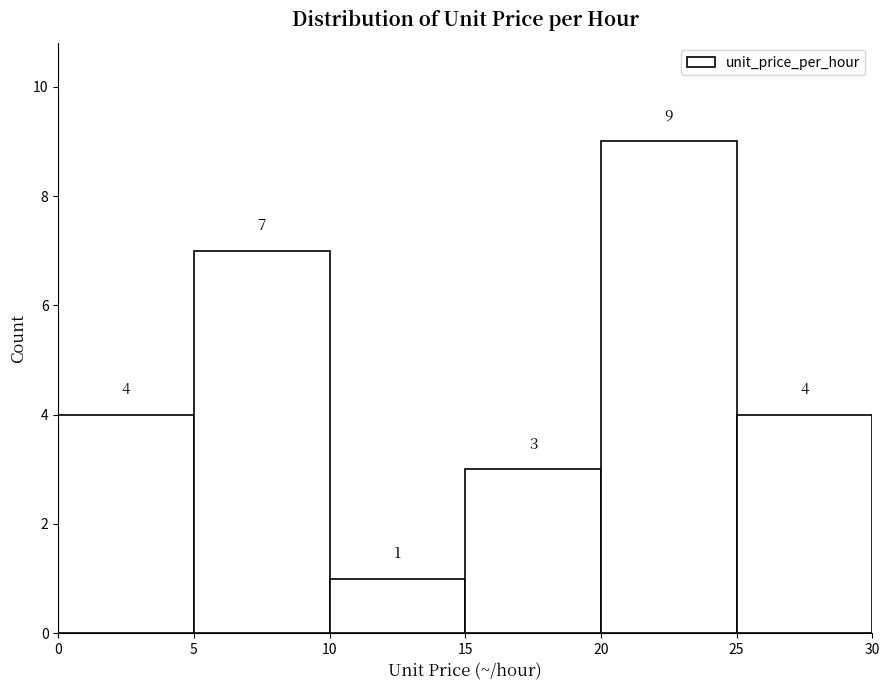

What is the height of the bar covering 5 to 10 on the x-axis?

7